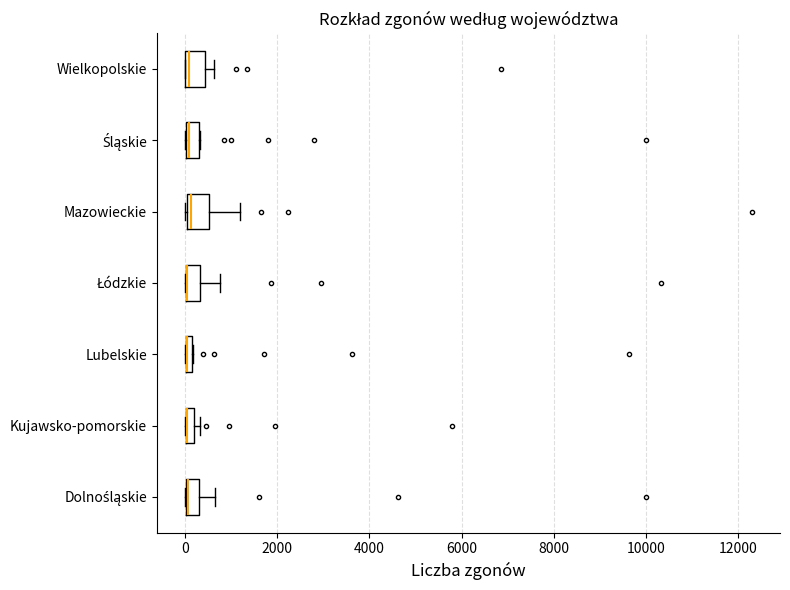

Where does the right whisker of the box for Mazowieckie end on the x-axis? The values are not printed on the chart, so give them approximately, as read against the axis.

1200